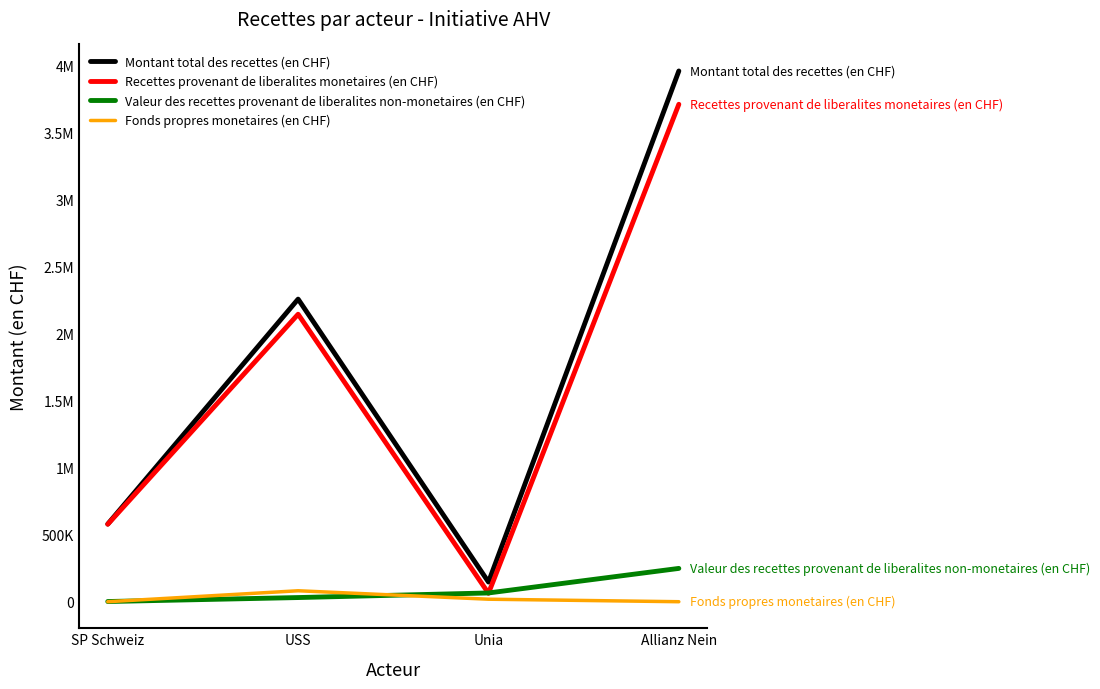

Does the chart have visible grid lines?

No